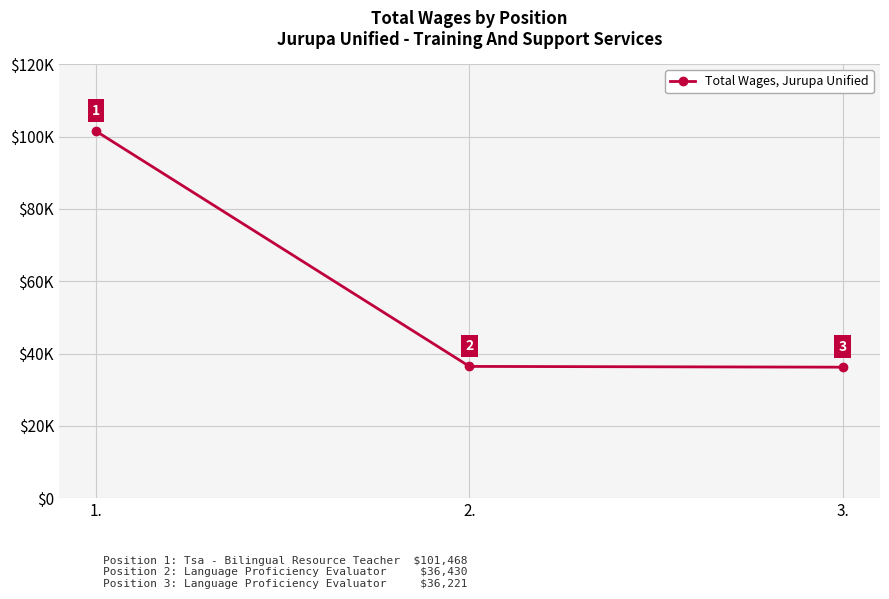

Does the chart have visible grid lines?

Yes